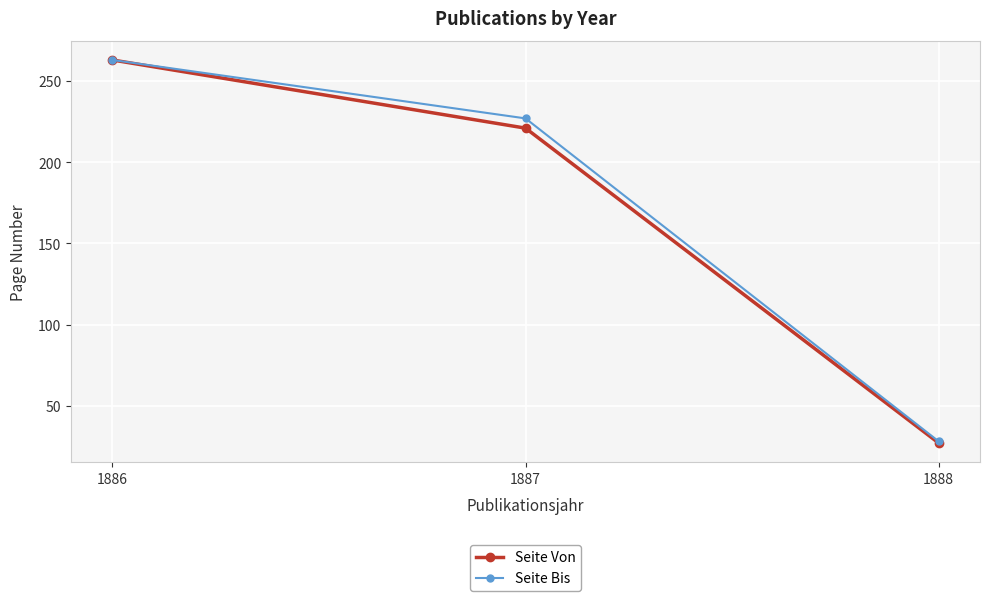

At which category is the sum across all series the highest?

1886